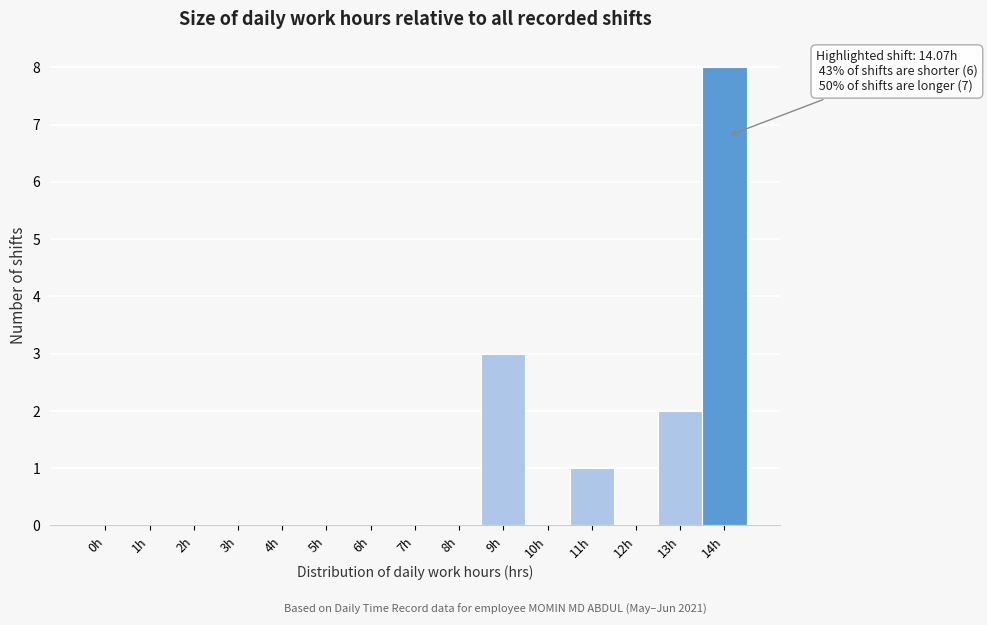

Reading left to right, what are all the values shown in this chart?

0h=0	1h=0	2h=0	3h=0	4h=0	5h=0	6h=0	7h=0	8h=0	9h=3	10h=0	11h=1	12h=0	13h=2	14h=8